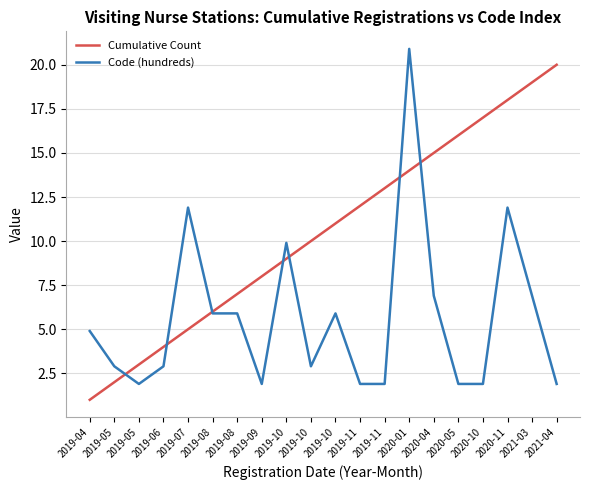

What is the maximum value for Cumulative Count?

20.0